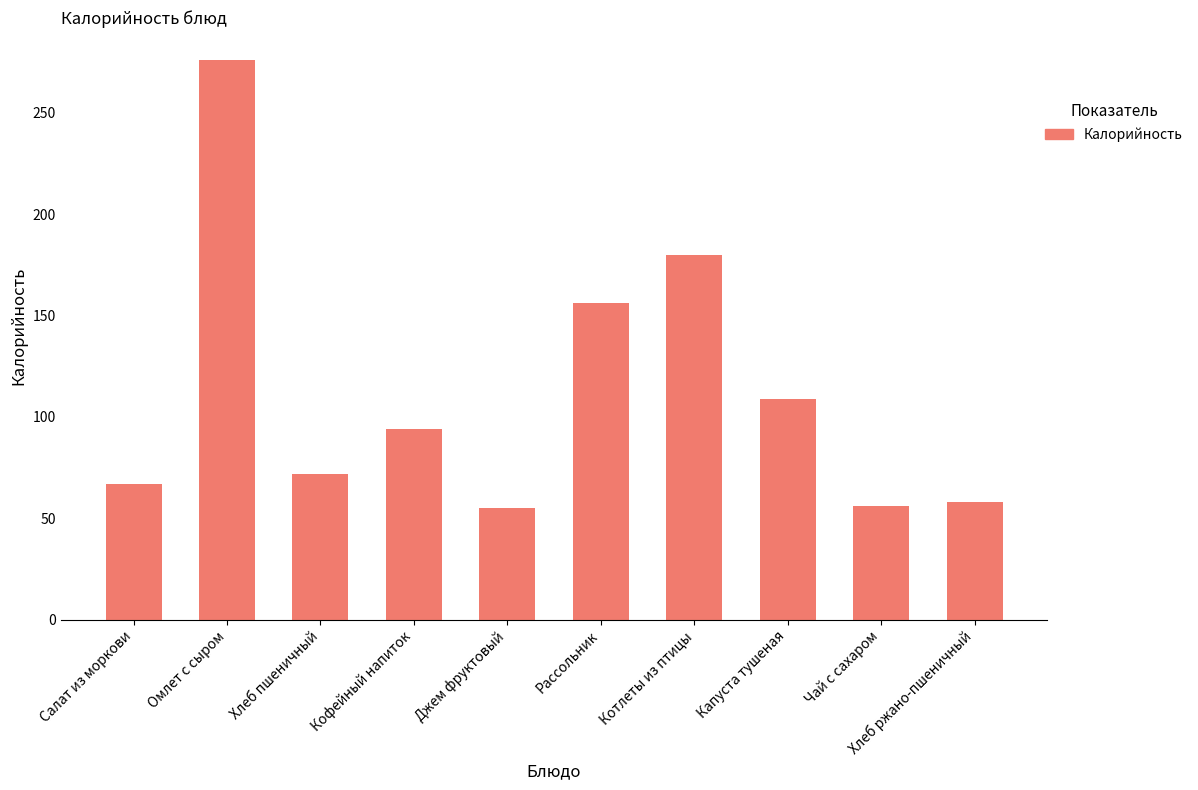

At which label is the value closest to 165?

Рассольник